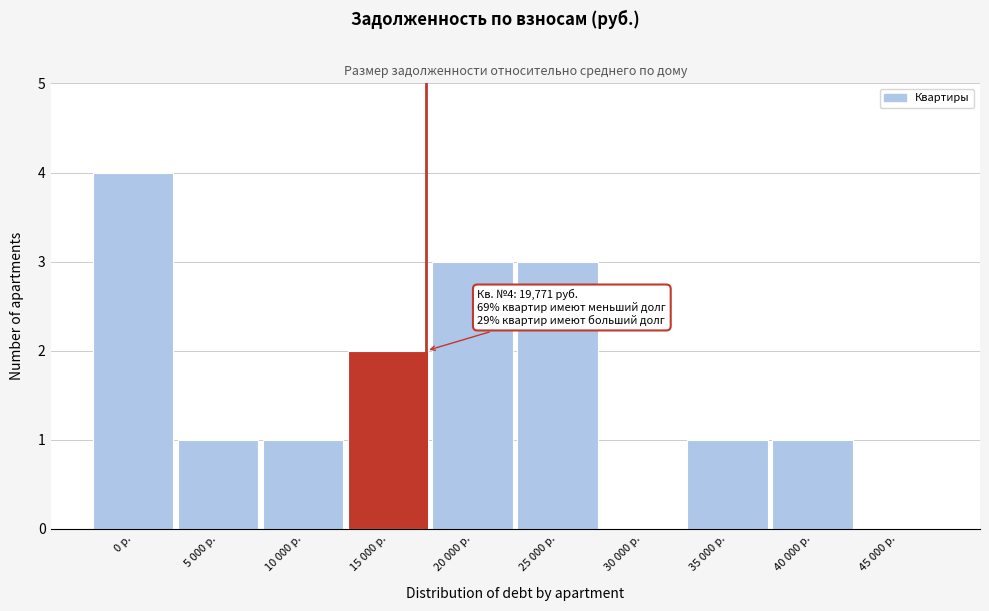

Reading right to left, transcribe all the data shown in this chart.

45 000 р.=0	40 000 р.=1	35 000 р.=1	30 000 р.=0	25 000 р.=3	20 000 р.=3	15 000 р.=2	10 000 р.=1	5 000 р.=1	0 р.=4